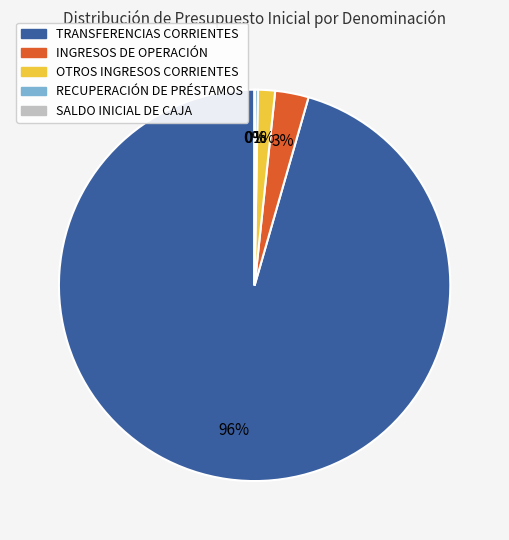

Which category accounts for the majority?

TRANSFERENCIAS CORRIENTES